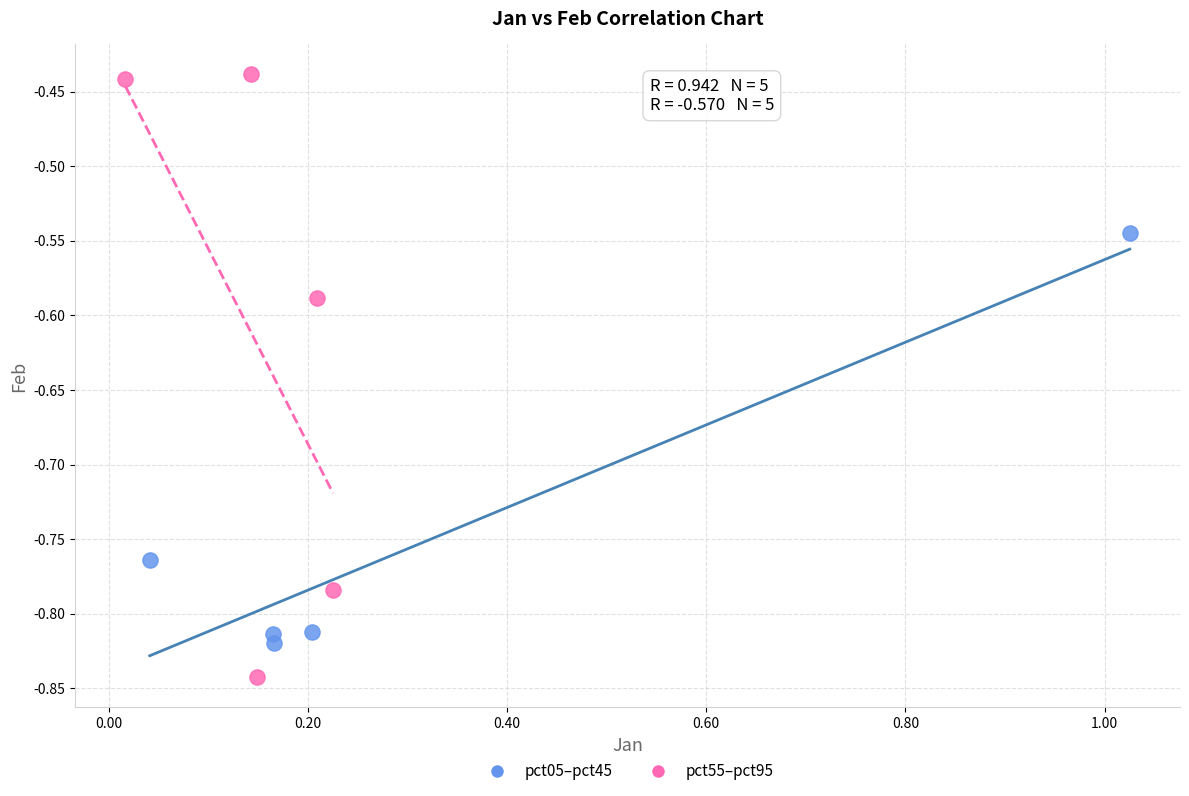

Which series has the largest Y range (max minus min)?

pct55–pct95